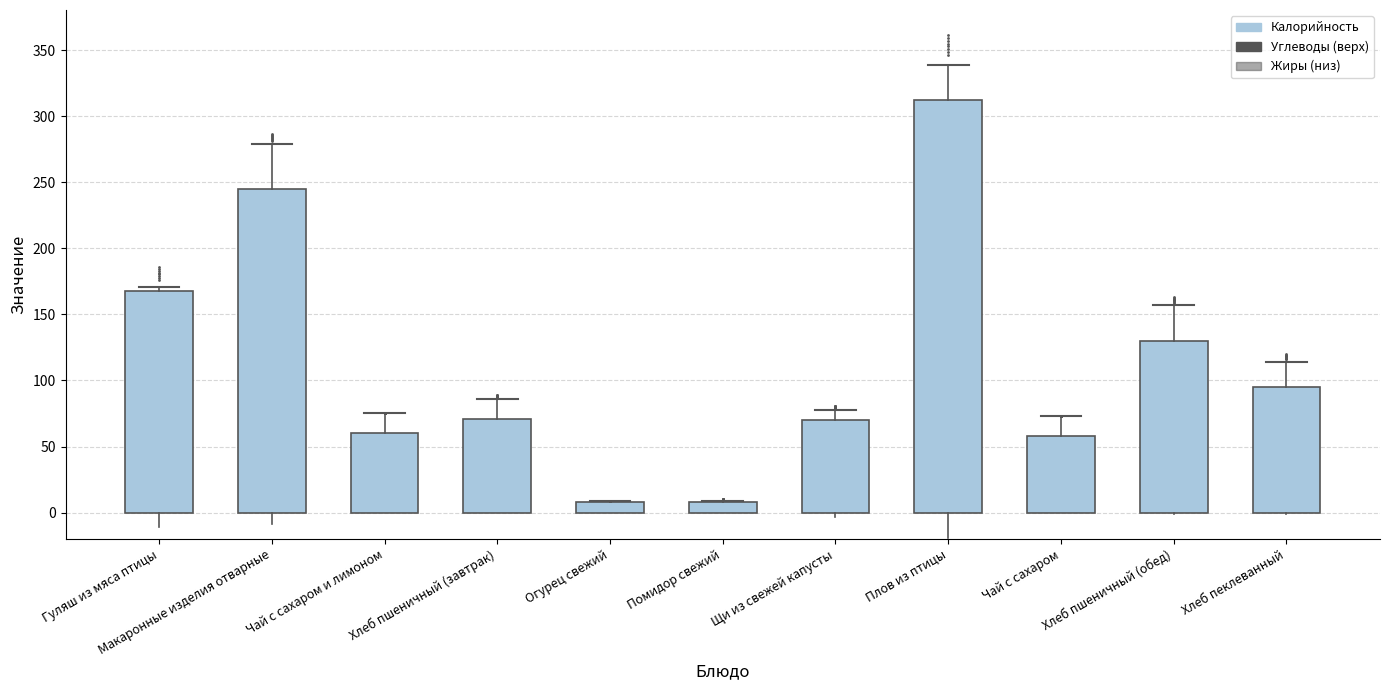

Between Хлеб пеклеванный and Огурец свежий, which is larger?

Хлеб пеклеванный